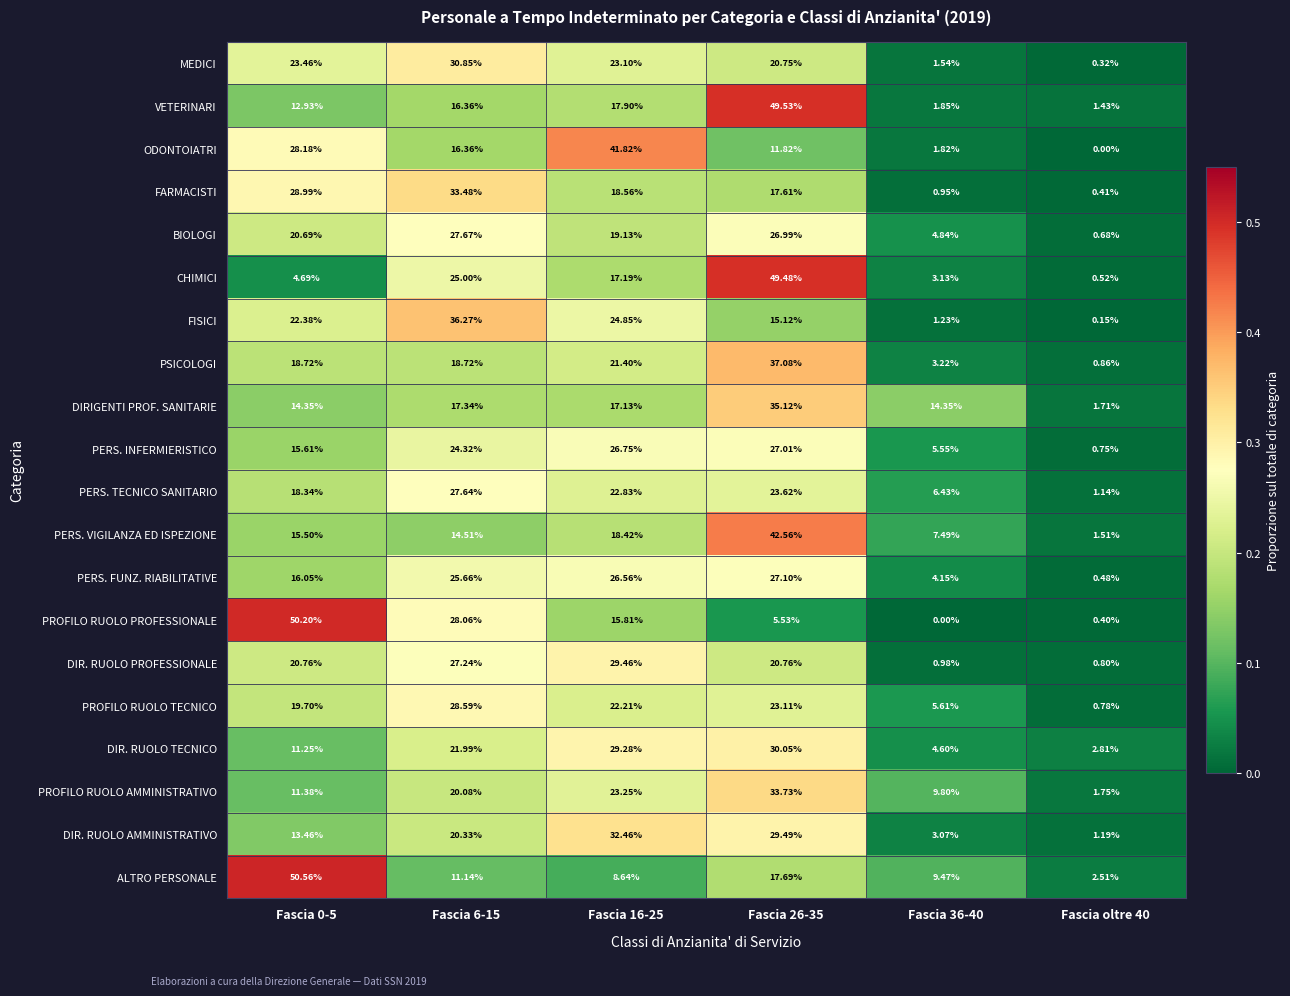

Which series has the largest range (max minus min)?

PROFILO RUOLO PROFESSIONALE